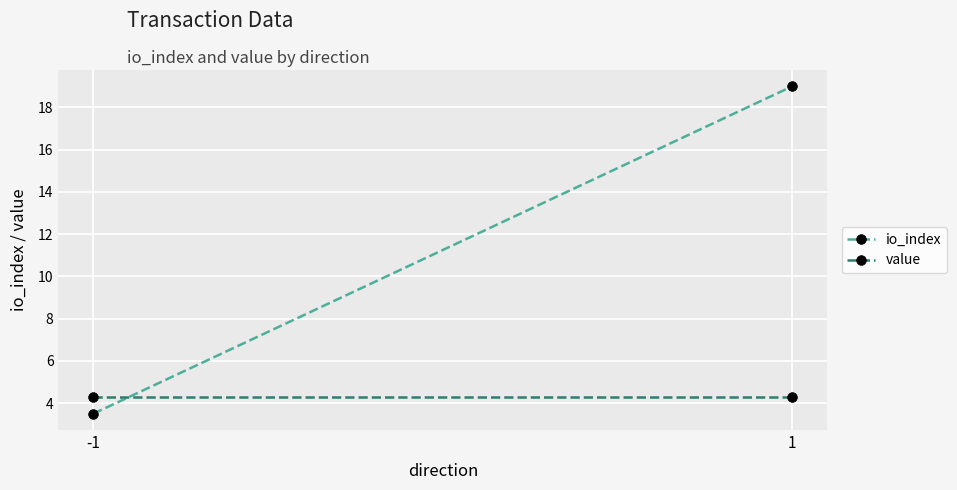

The value of io_index at 1 is 19.0. True or false?

True